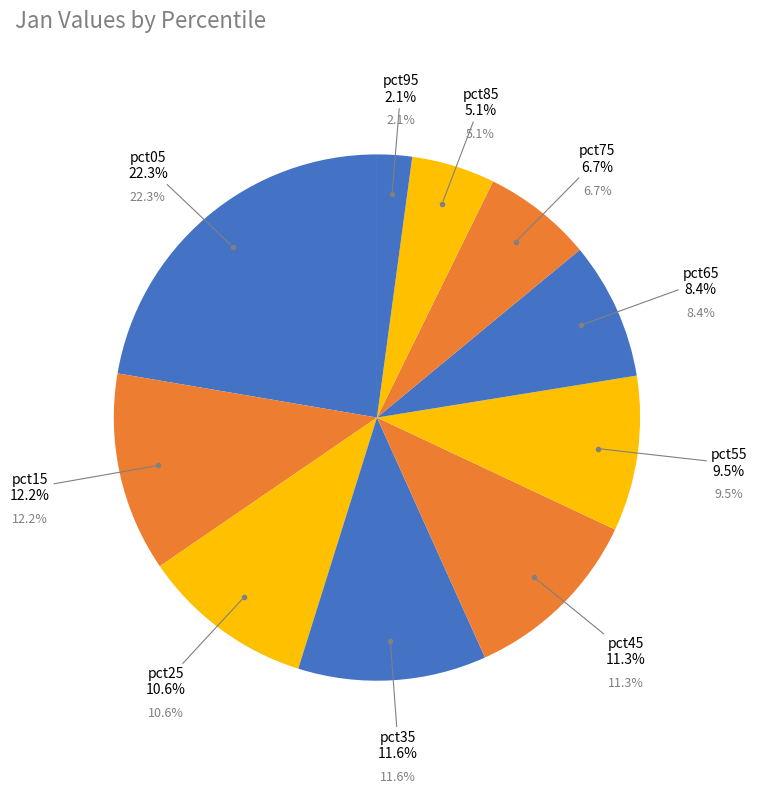

What percentage is NOT represented by pct95?

97.9%